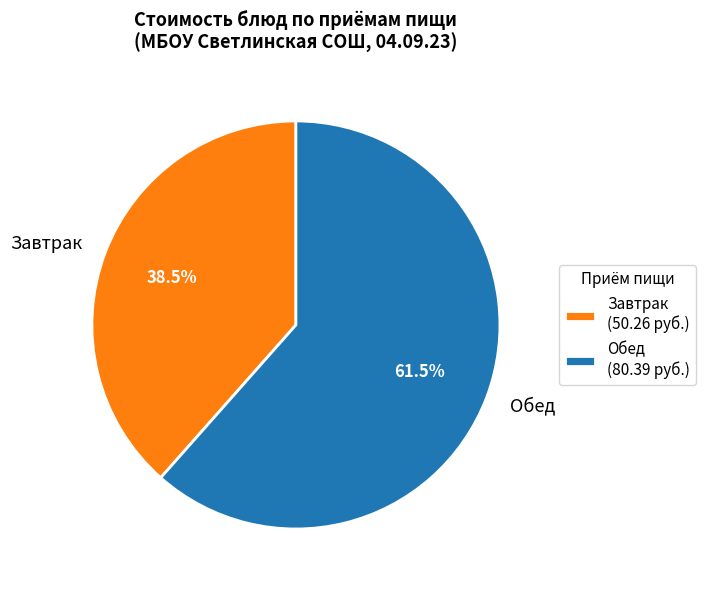

Approximately how many times larger is the value at Обед compared to Завтрак?

1.6